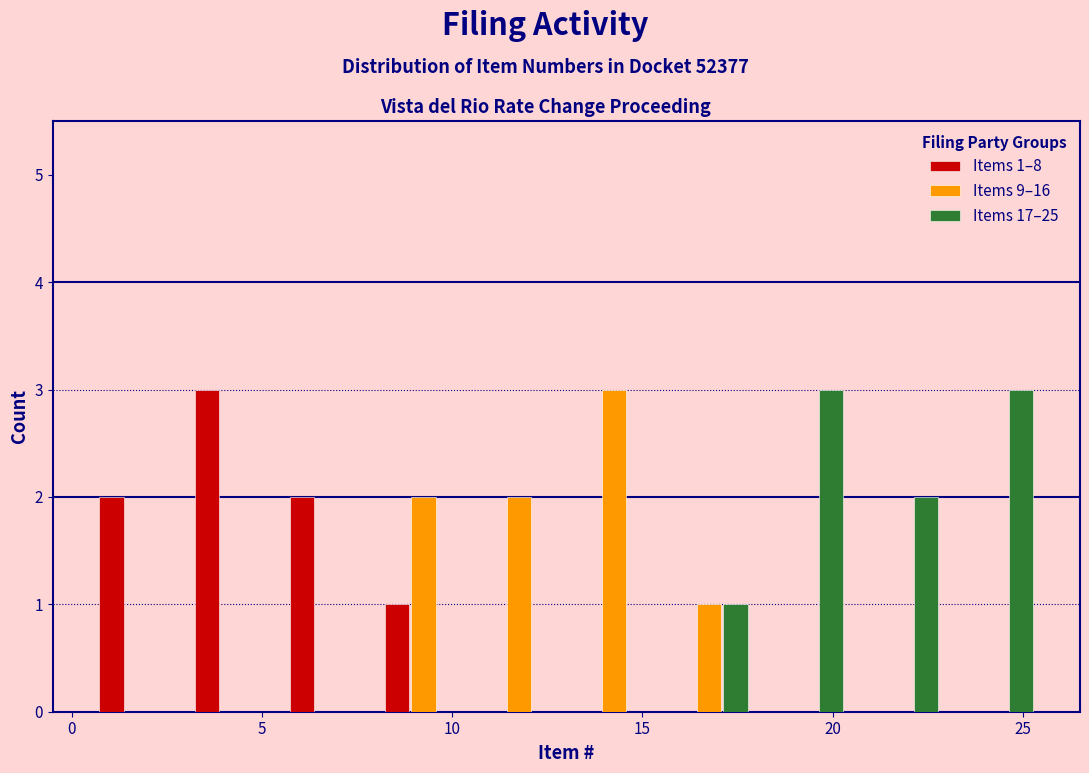

In the Items 1–8 series, which range on the x-axis has the tallest bar?

3.0 to 5.5